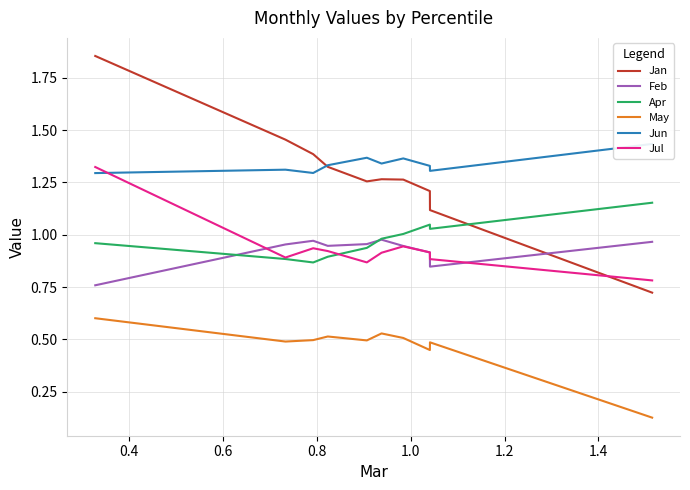

True or false: Jan and May cross at least once.

False